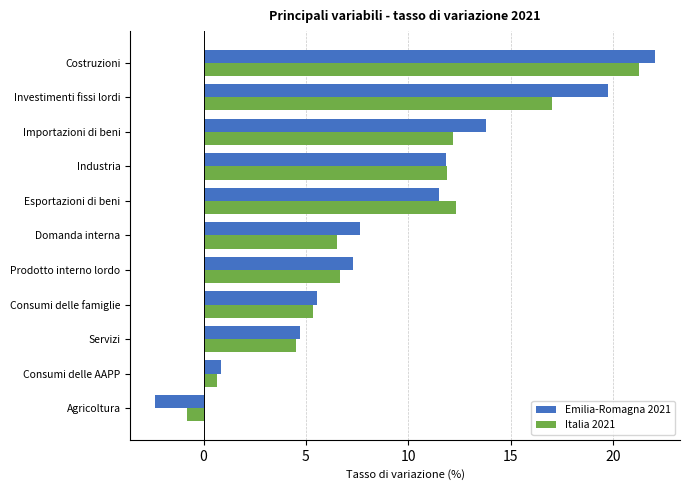

Which series has the widest spread of values?

Emilia-Romagna 2021